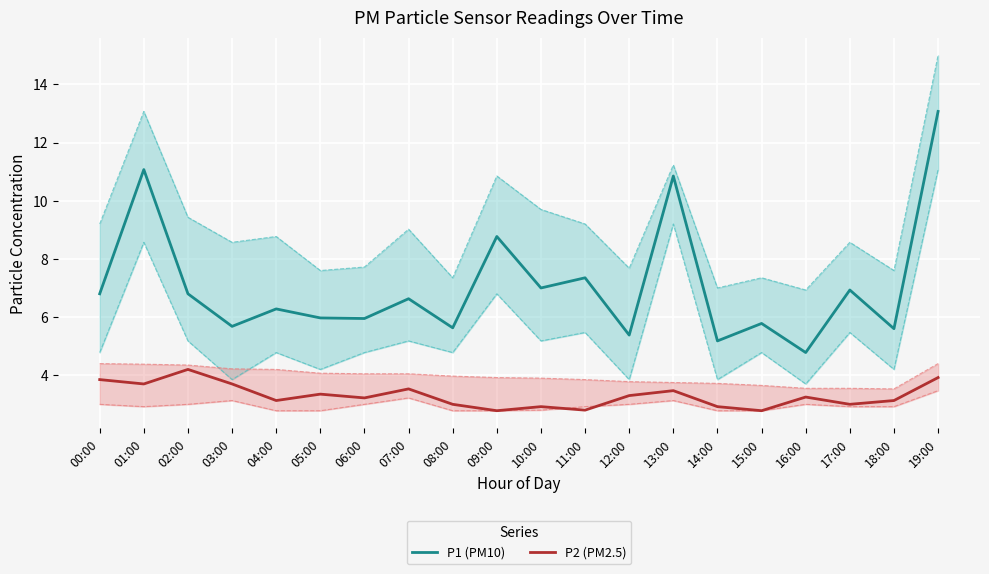

True or false: P2 (PM2.5) and P1 (PM10) cross at least once.

False